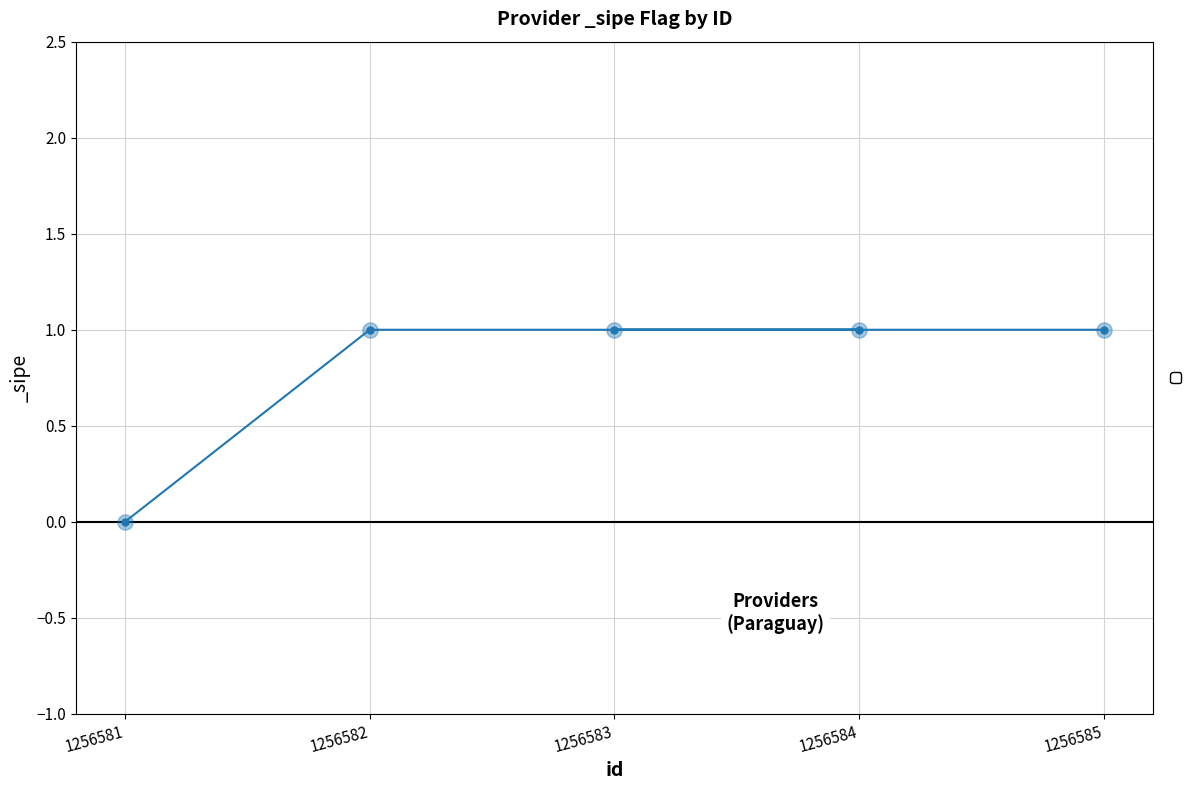

Between 1256584 and 1256581, which is larger?

1256584